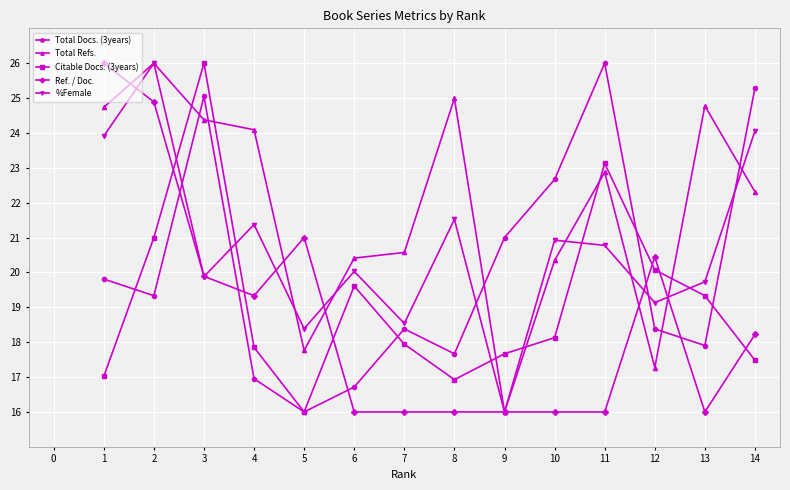

At how many categories does at least one series exceed 22?

9